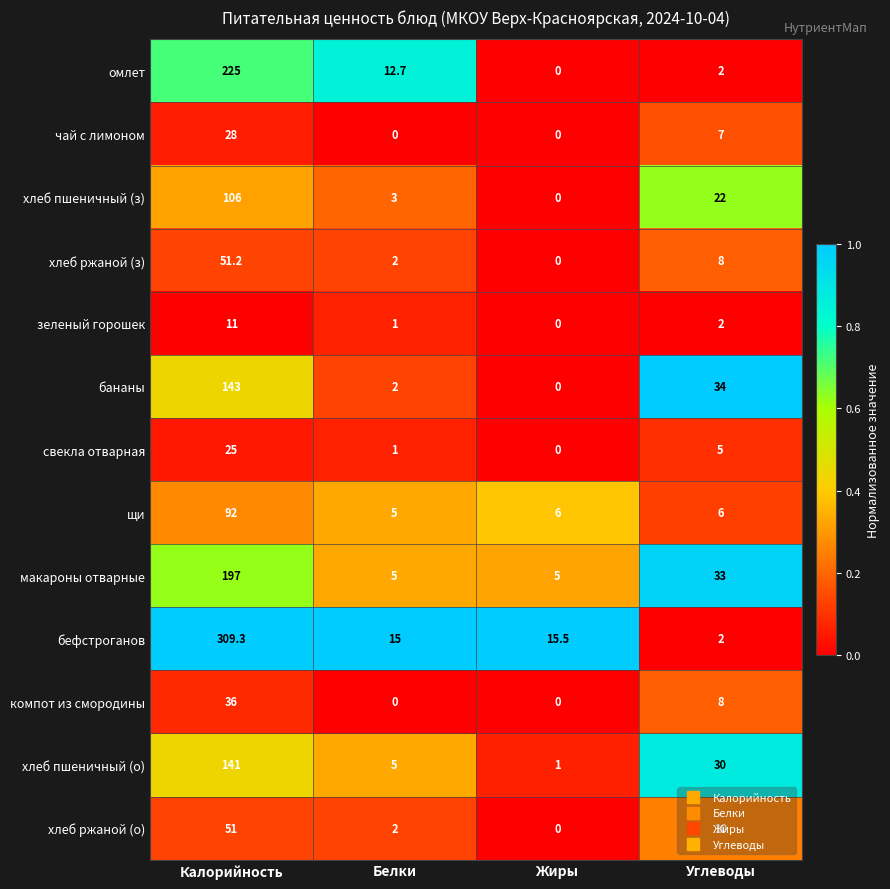

What is the difference between the макароны отварные values at Калорийность and Белки?

192.0